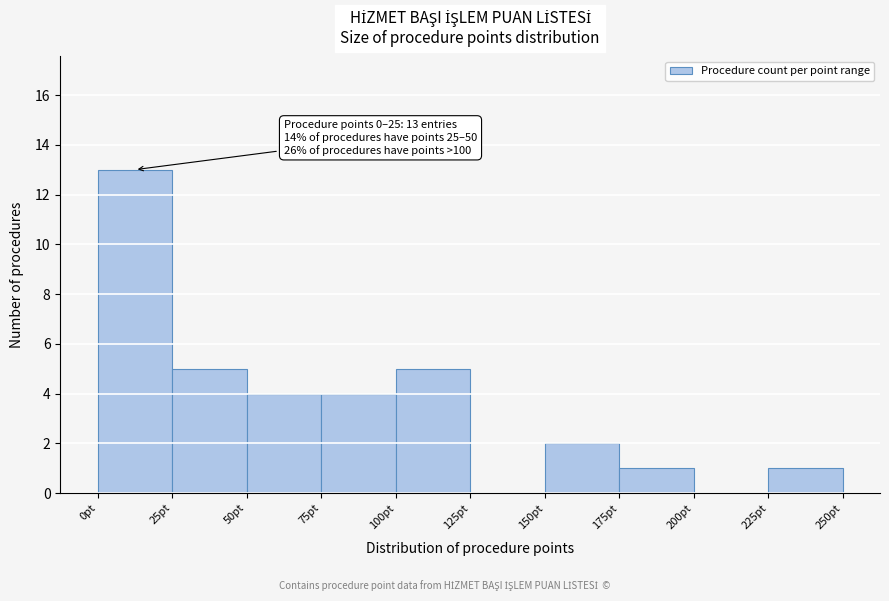

Over which range of the x-axis is the bar tallest?

0 to 25